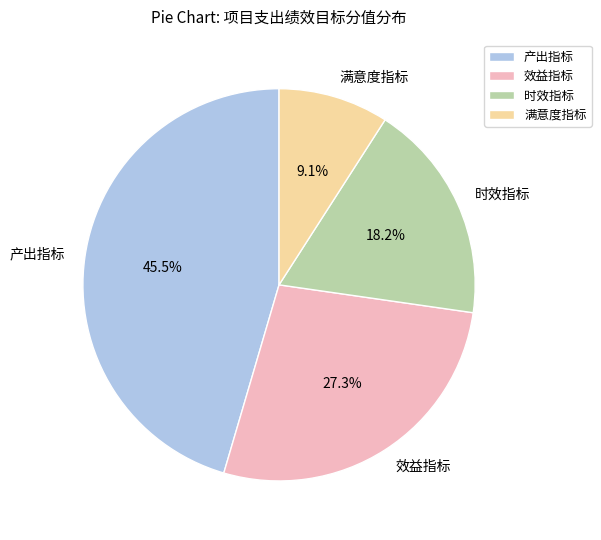

To the nearest percent, what is the average slice percentage?

25%